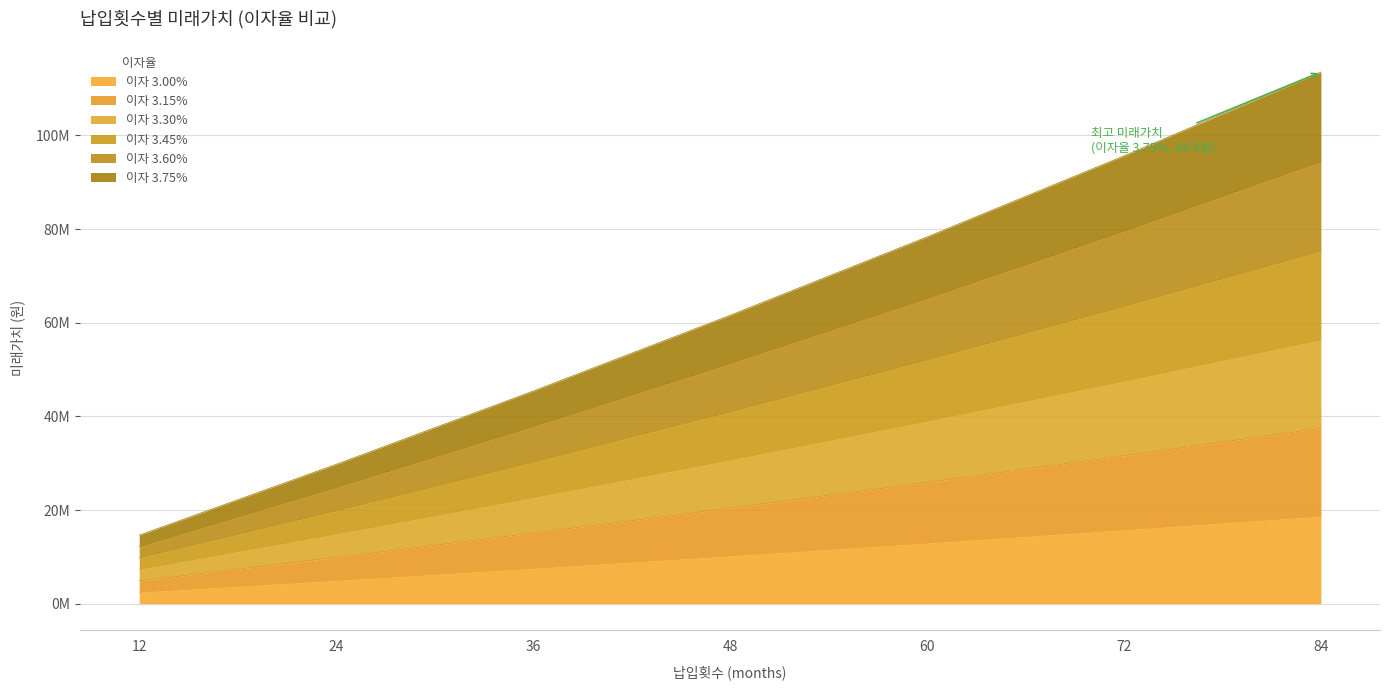

Which has a higher value, 60 or 36?

60